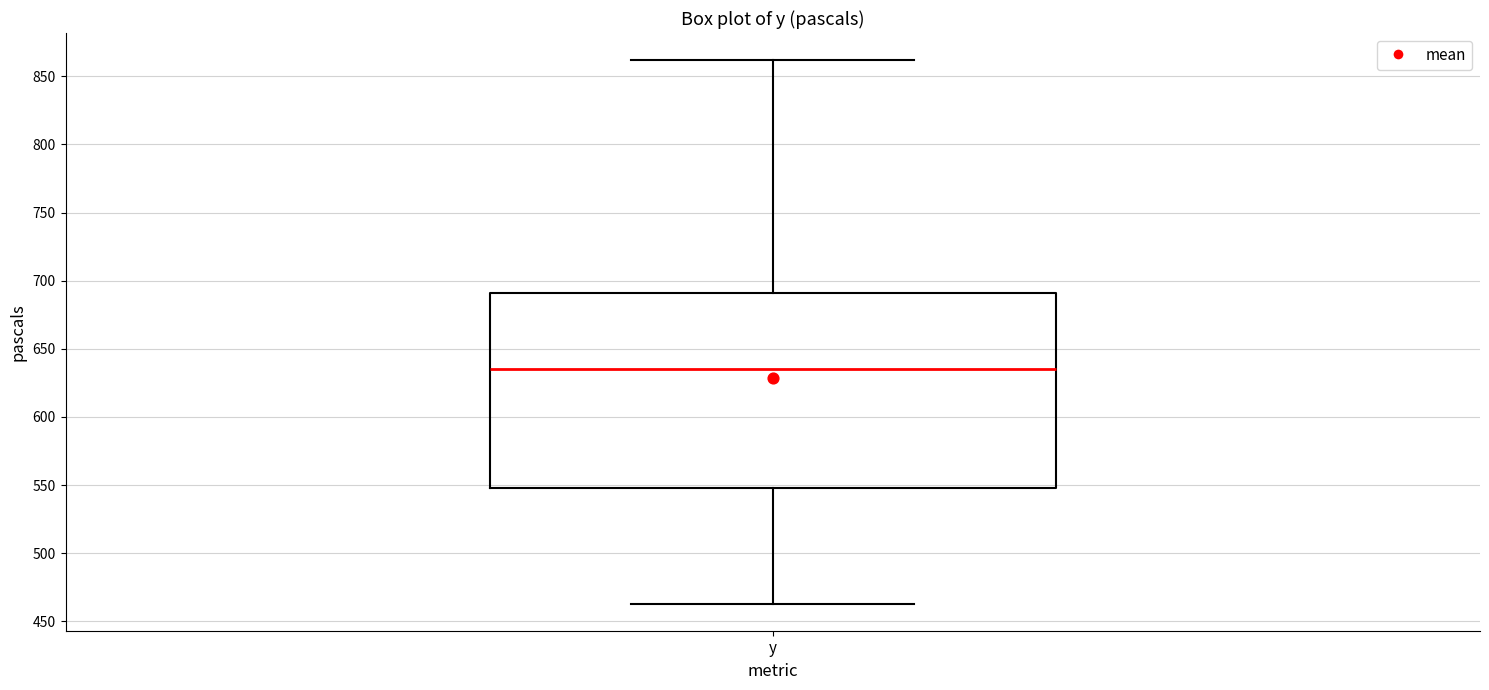

Read this box plot against the y-axis: the position of the median line, the range covered by the box, and the ends of both whiskers. The values are not printed on the chart, so give them approximately, as read against the axis.

median 635, box 550 to 690, whiskers 465 to 860